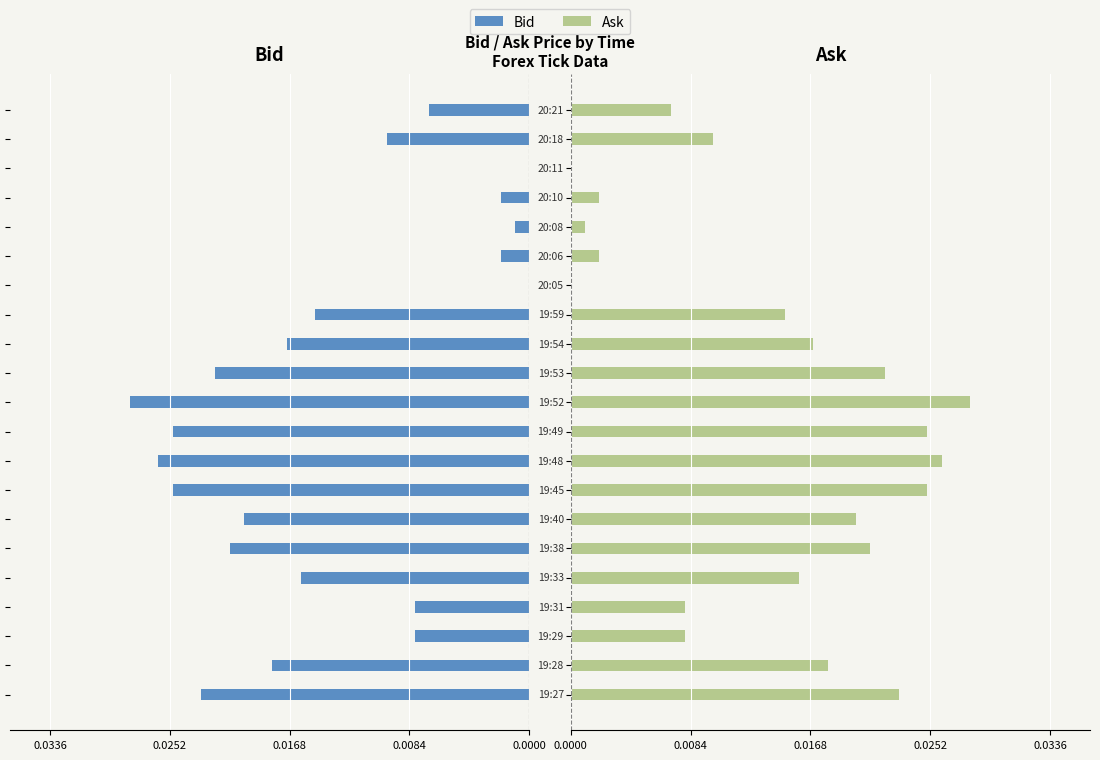

What are all the series names shown in the legend?

Bid, Ask